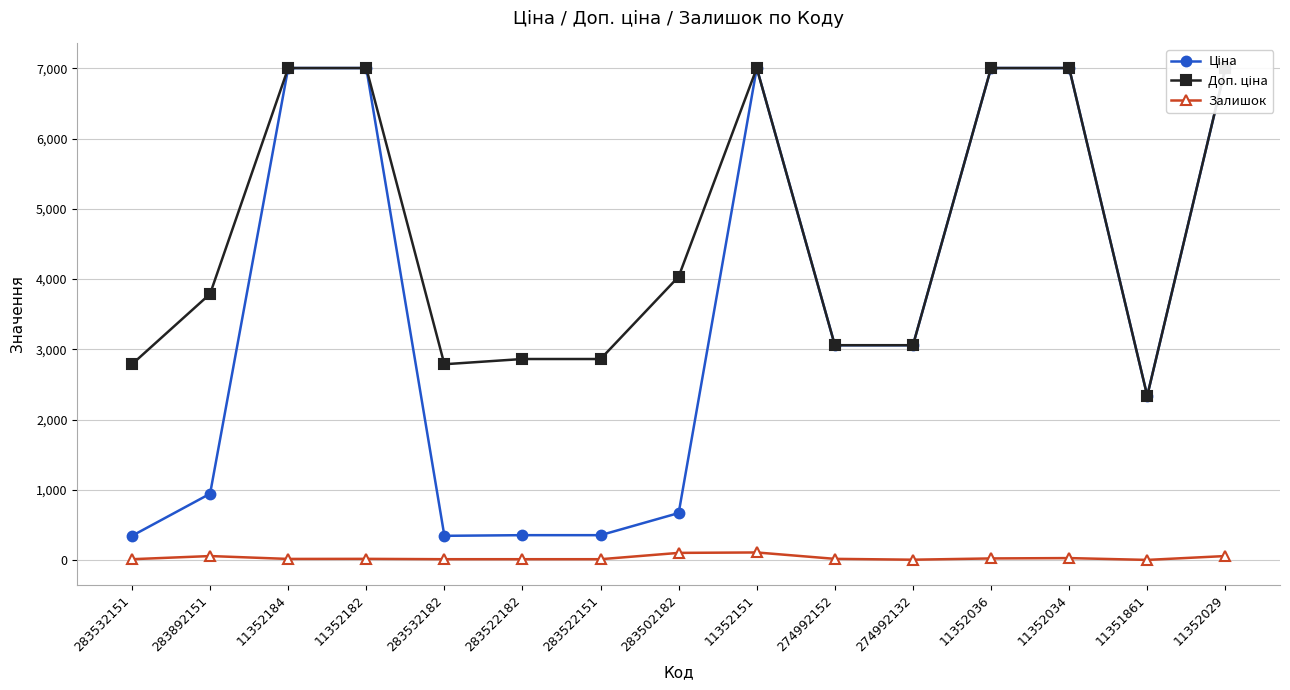

What is the maximum value for Залишок?

112